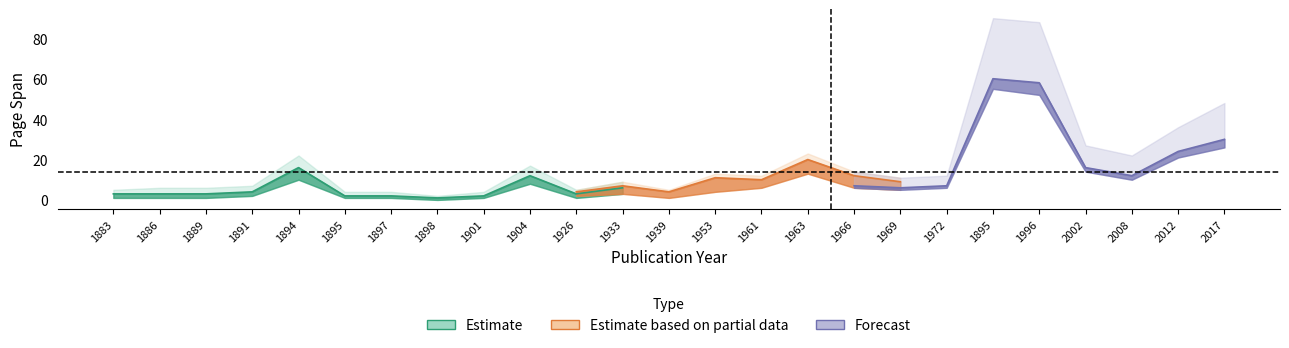

Is it true that Partial_low equals 4 at 1953?

True